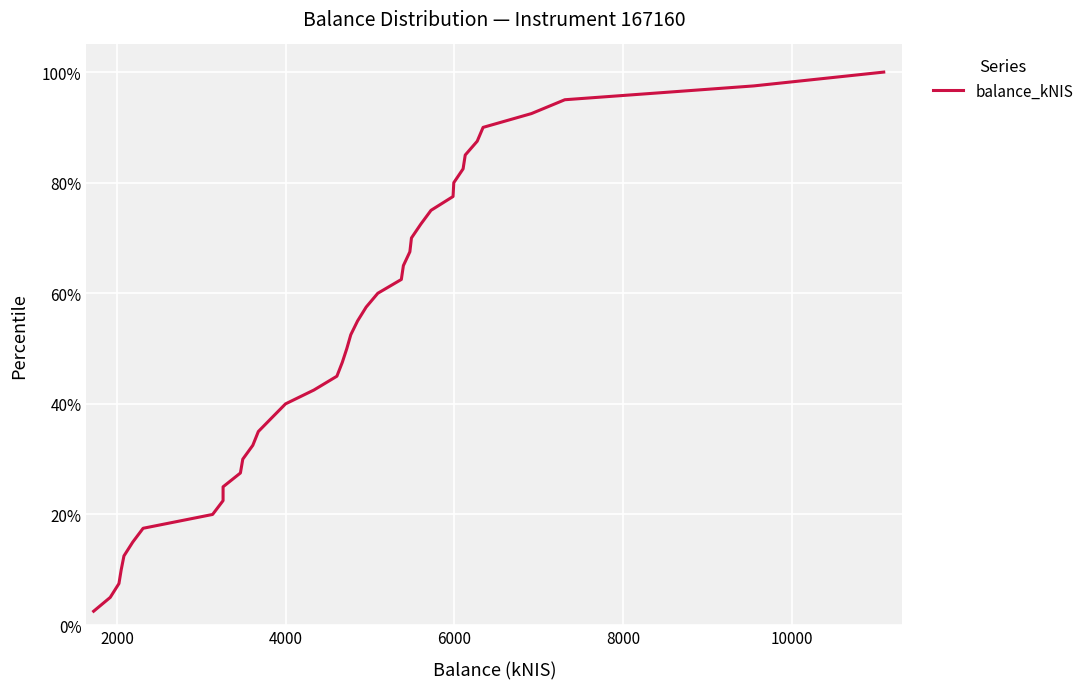

What is the greatest value displayed?

100.0